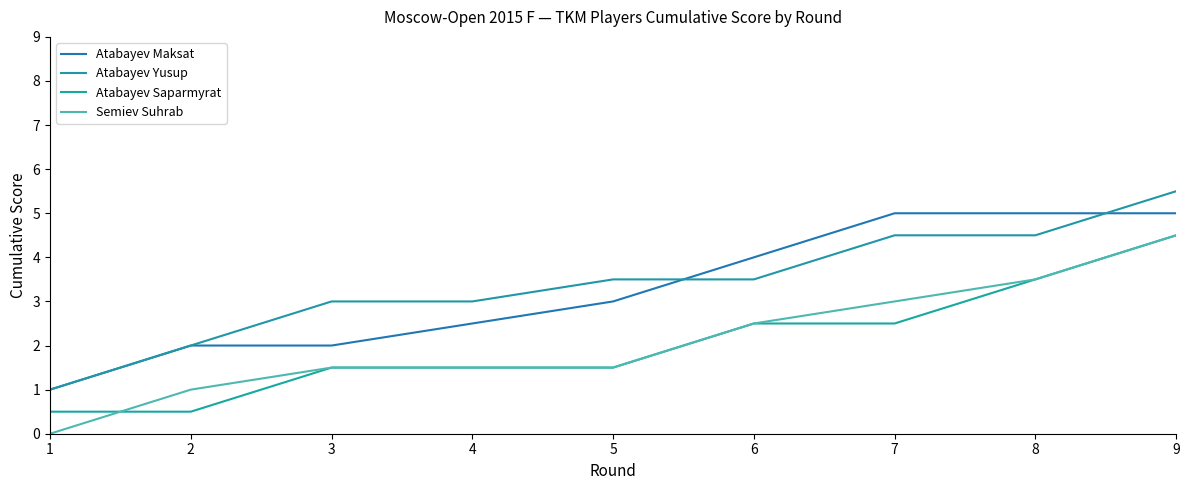

Count the number of data series in this chart.

4